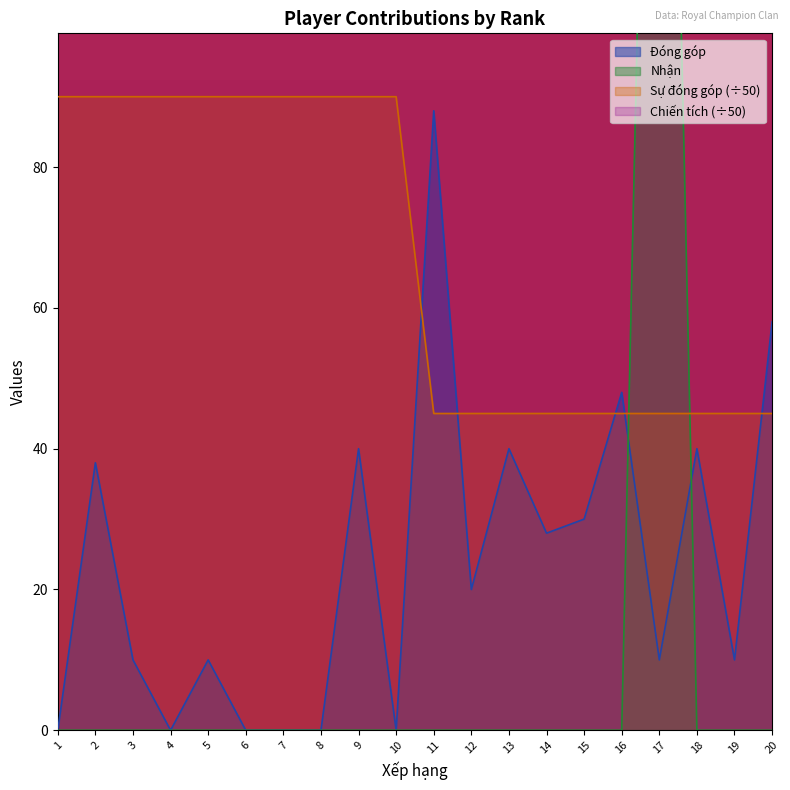

Is the value of Sự đóng góp at 3 greater than the value of Nhận at 19?

Yes